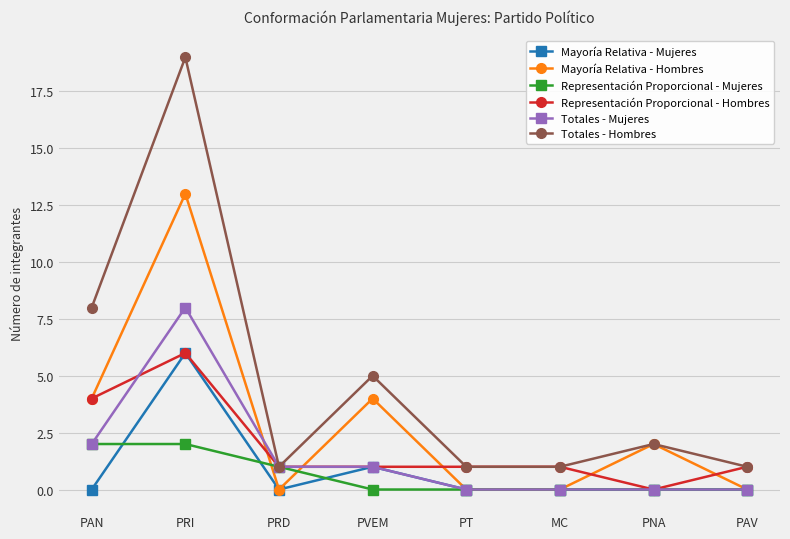

How many data points does each series have?

8